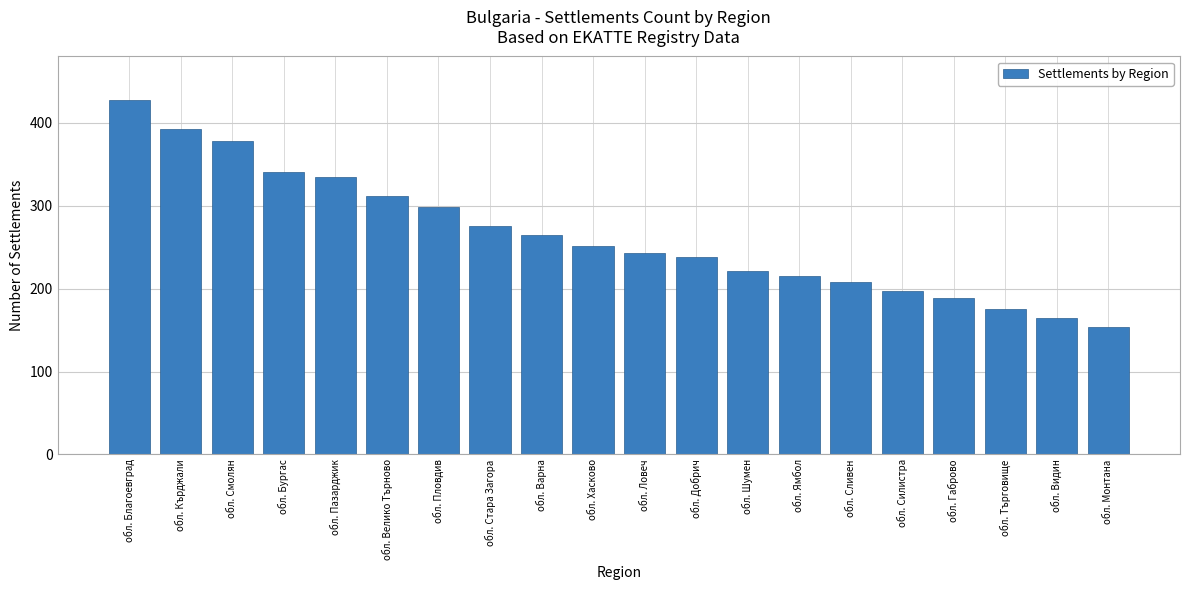

Where does the data first go above 251?

обл. Благоевград